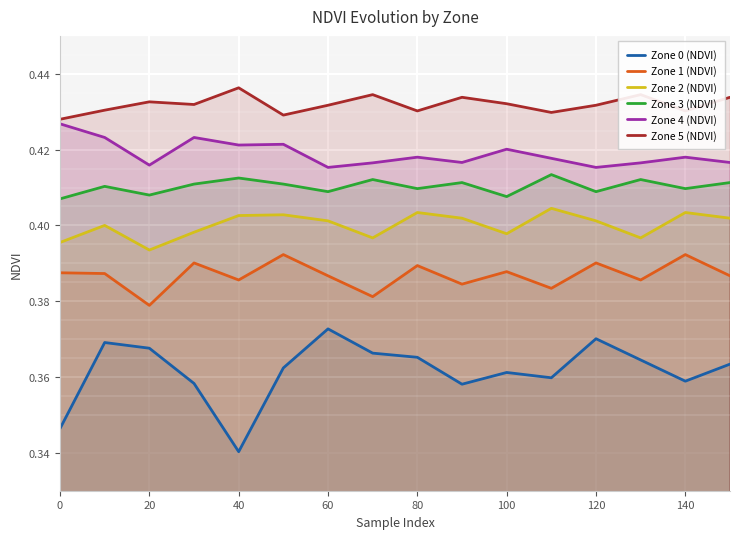

True or false: Zone 4 (NDVI) and Zone 3 (NDVI) cross at least once.

False